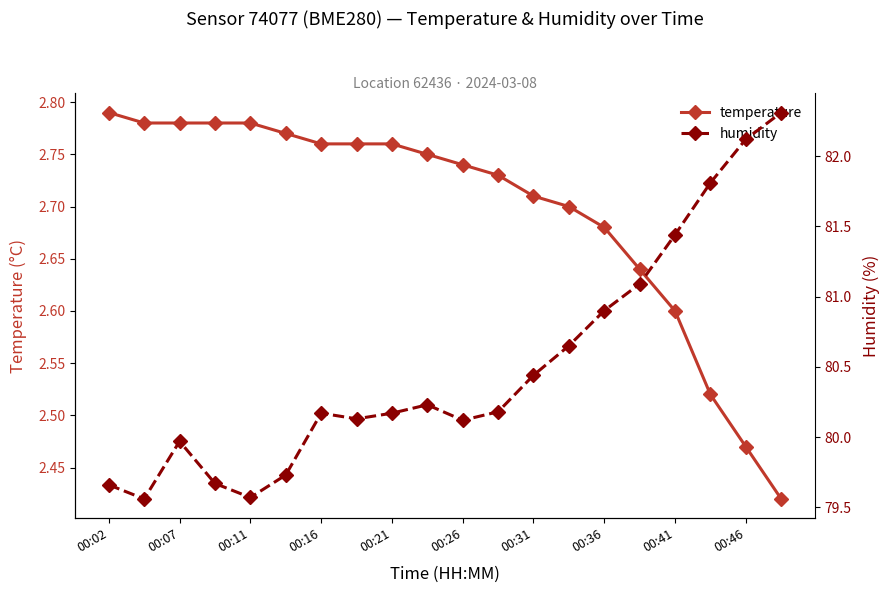

Reading left to right, list all the values displayed in this chart.

temperature: 2.8	2.8	2.8	2.8	2.8	2.8	2.8	2.8	2.8	2.8	2.7	2.7	2.7	2.7	2.7	2.6	2.6	2.5	2.5	2.4
humidity: 79.7	79.6	80.0	79.7	79.6	79.7	80.2	80.1	80.2	80.2	80.1	80.2	80.4	80.7	80.9	81.1	81.4	81.8	82.1	82.3